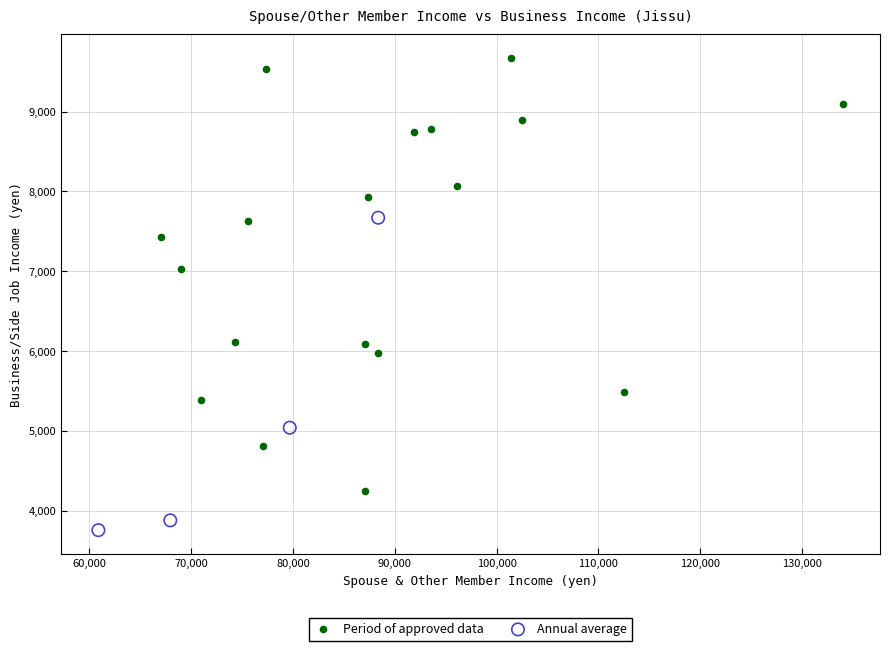

Which series has the widest spread of Y values?

Period of approved data